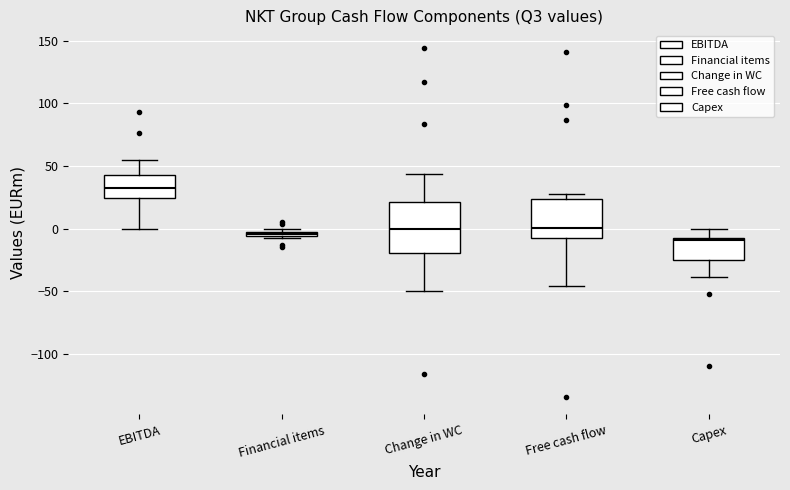

Where is the upper edge of the box for Financial items on the y-axis? The values are not printed on the chart, so give them approximately, as read against the axis.

0